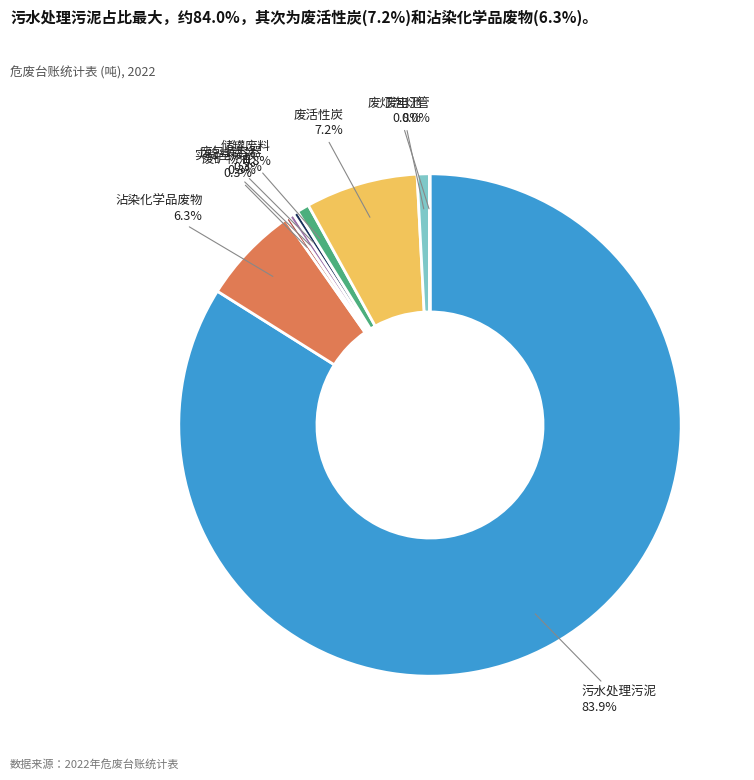

What is the largest slice in the pie chart?

污水处理污泥